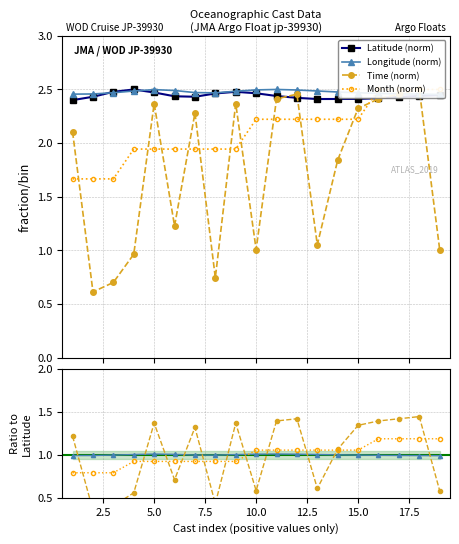

The Latitude series shows 2.5 at 9. True or false?

True